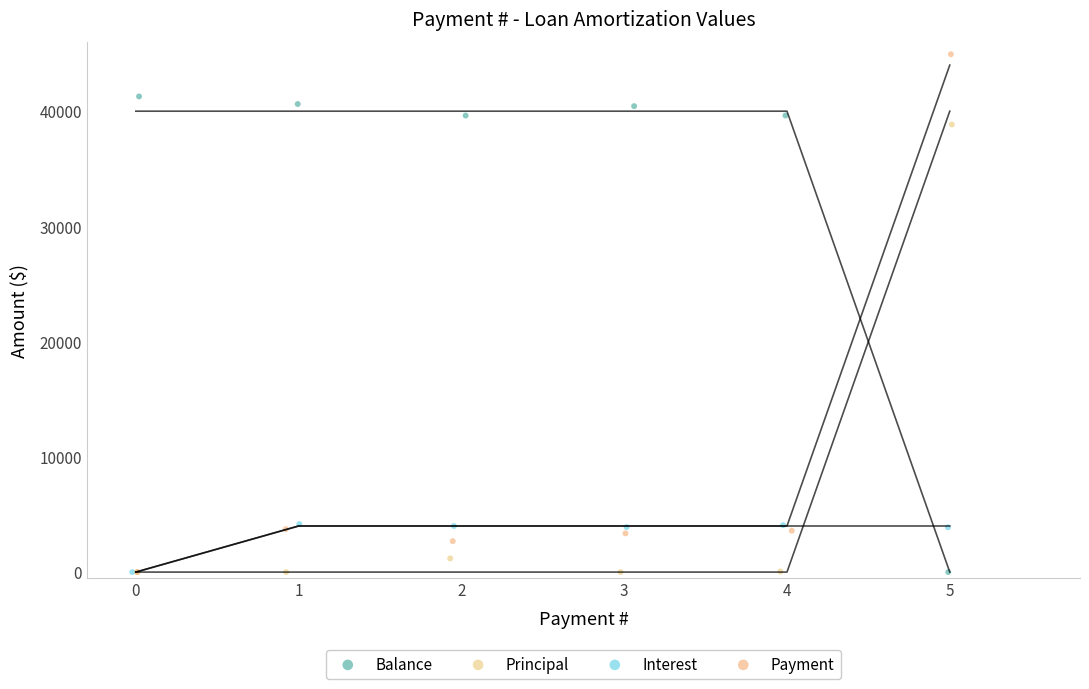

Which series reaches the maximum Y coordinate?

Payment